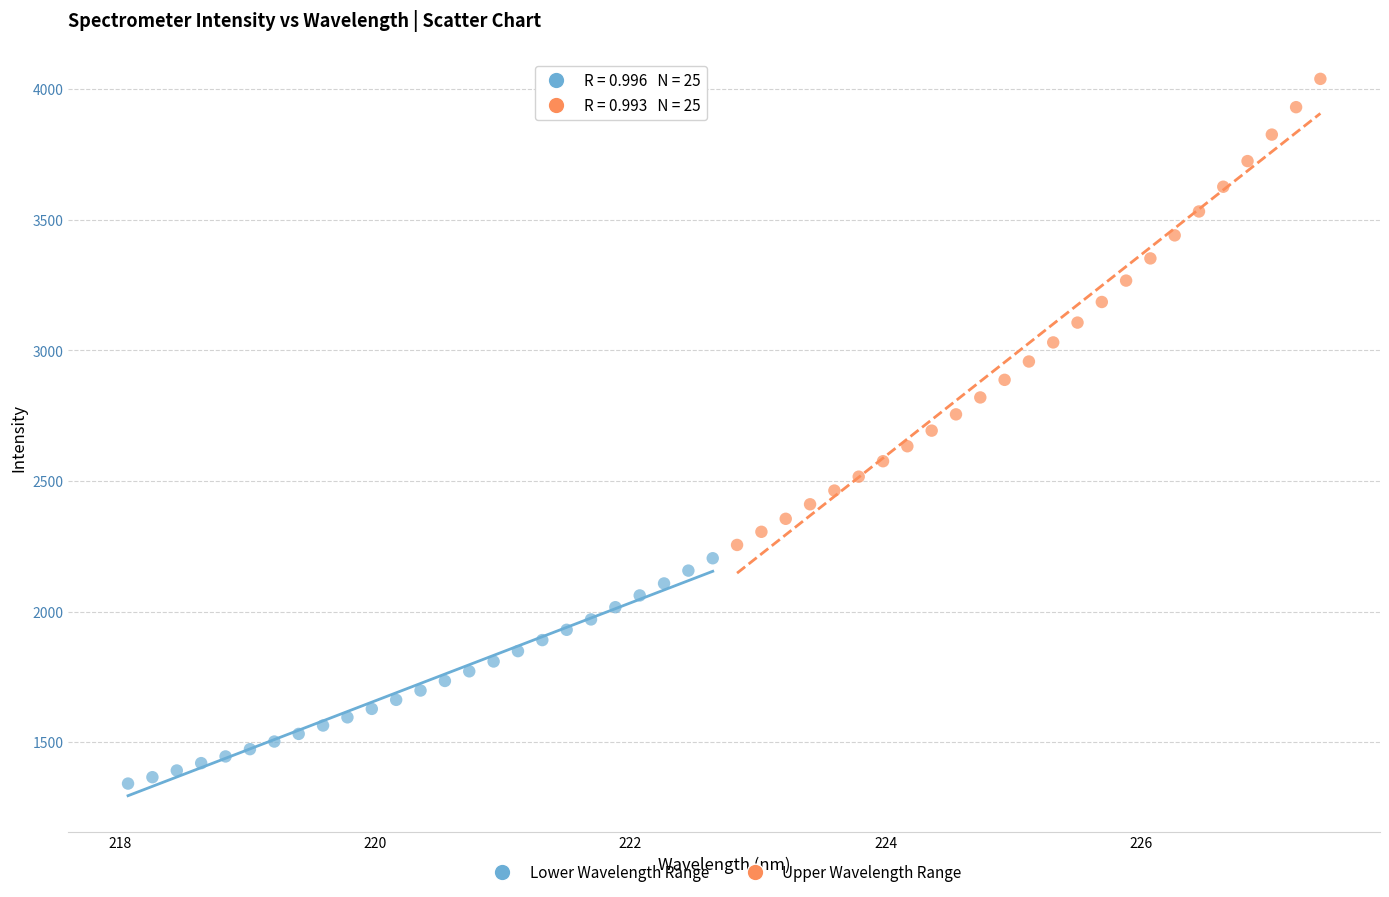

Which series has the widest spread of Y values?

Upper Wavelength Range